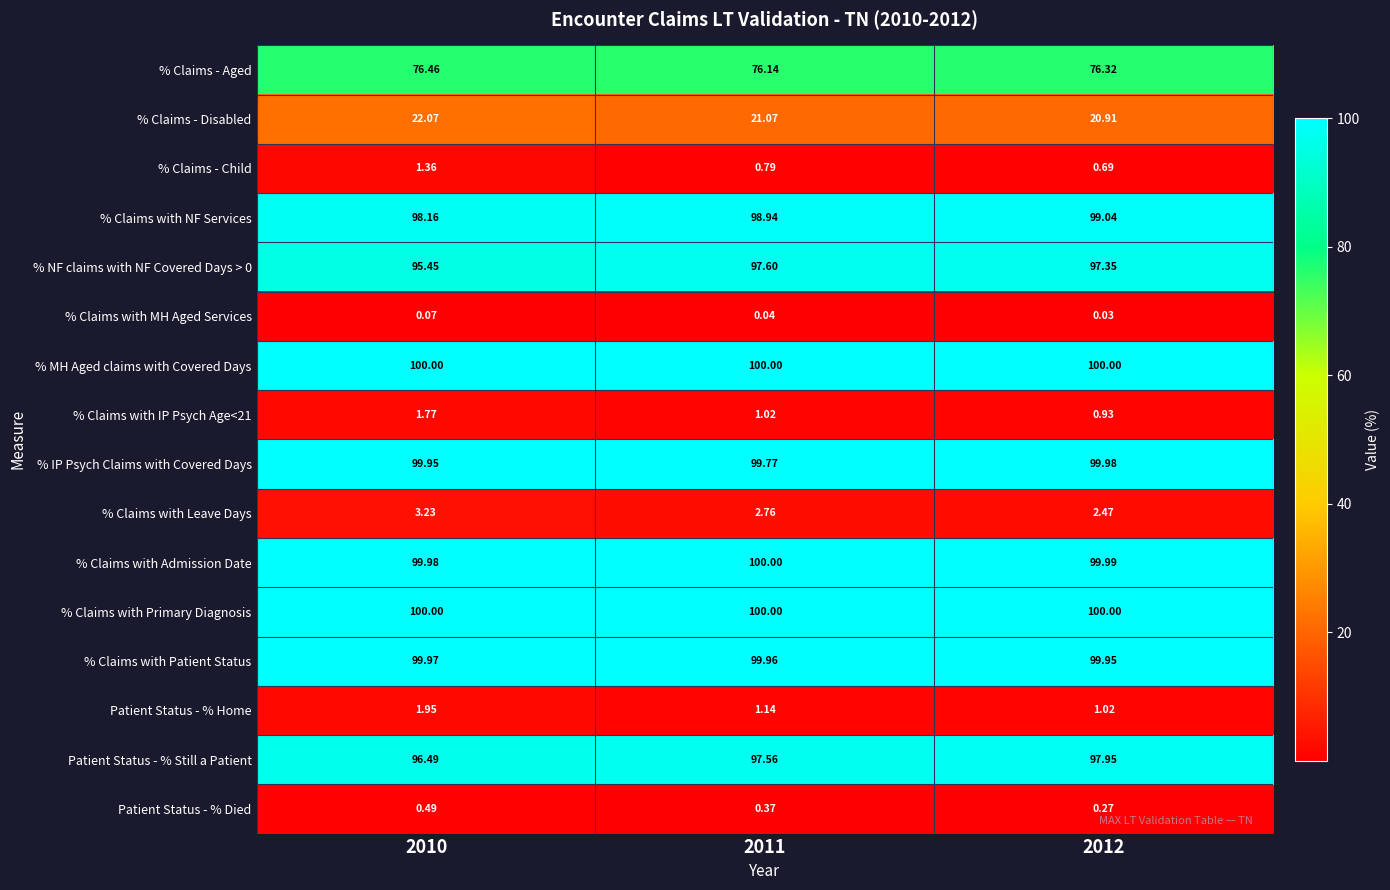

Is the value of % Claims with Primary Diagnosis at 2012 greater than the value of % Claims - Disabled at 2012?

Yes